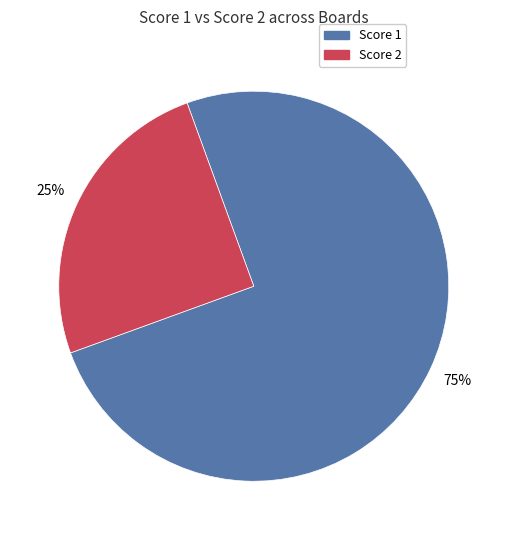

To the nearest percent, what is the difference between the largest and smallest slice percentages?

50%